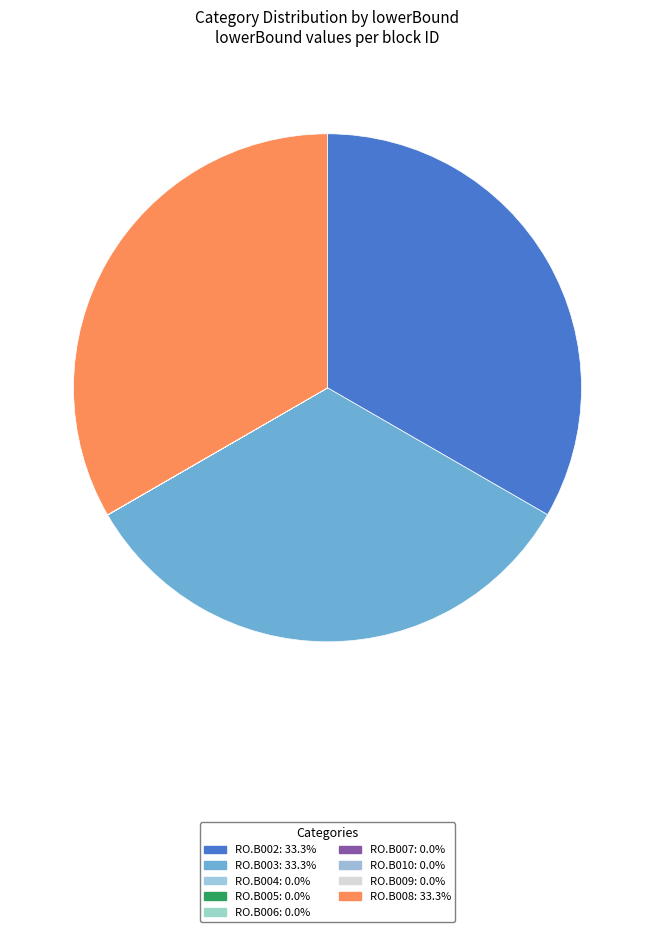

Is there a majority slice in this chart?

No